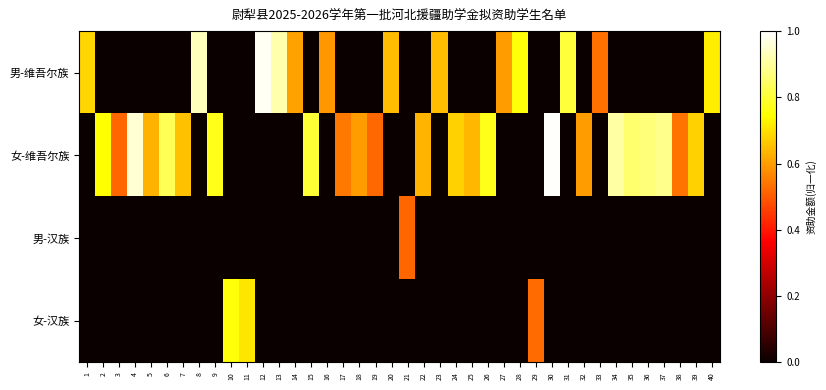

Which series has the largest range (max minus min)?

女-维吾尔族